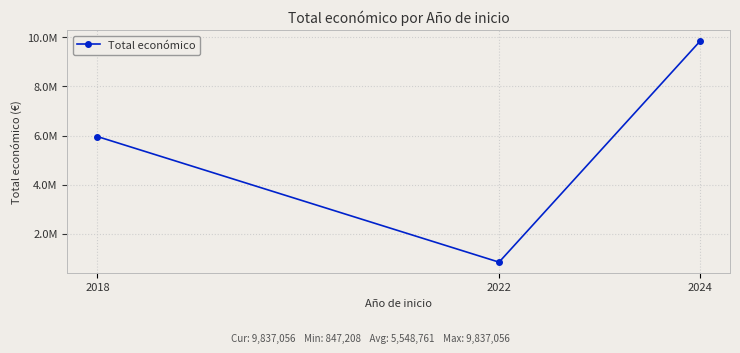

Reading left to right, list all the values displayed in this chart.

2018=5962019	2022=847208	2024=9837056